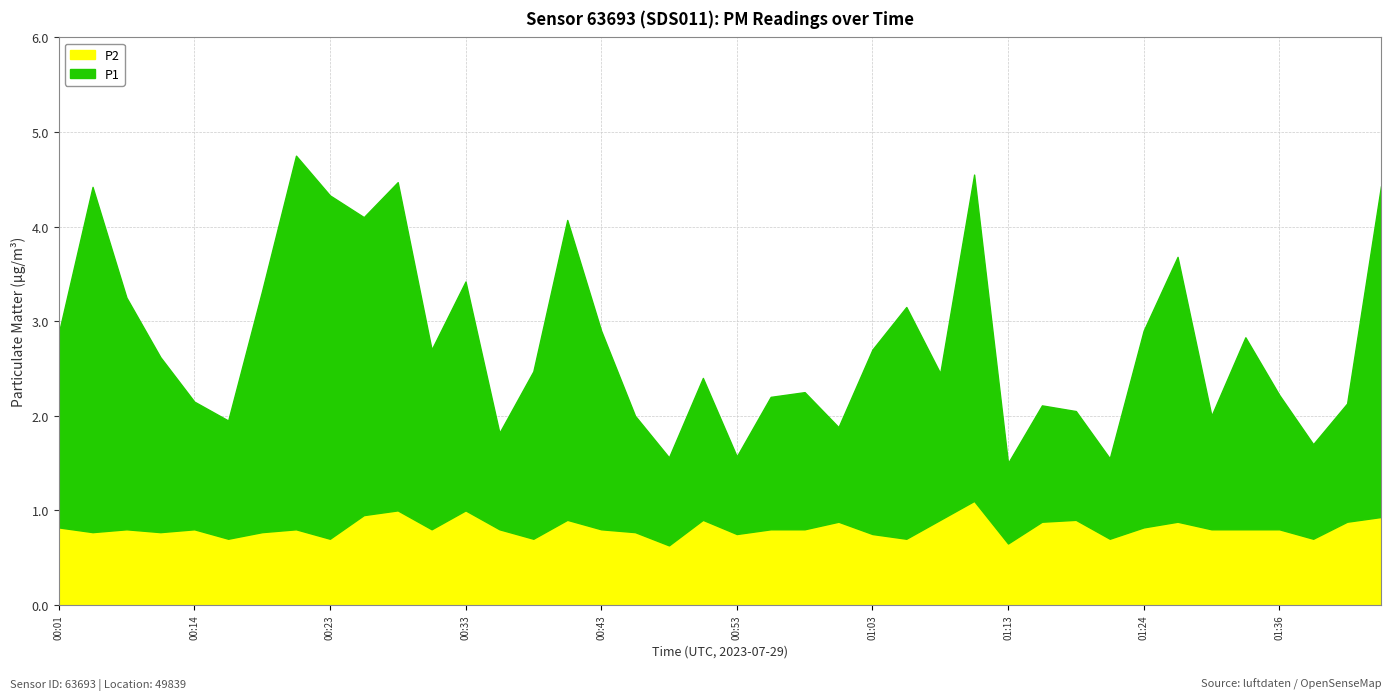

Between 00:23 and 01:13, which series saw the biggest shift?

P1